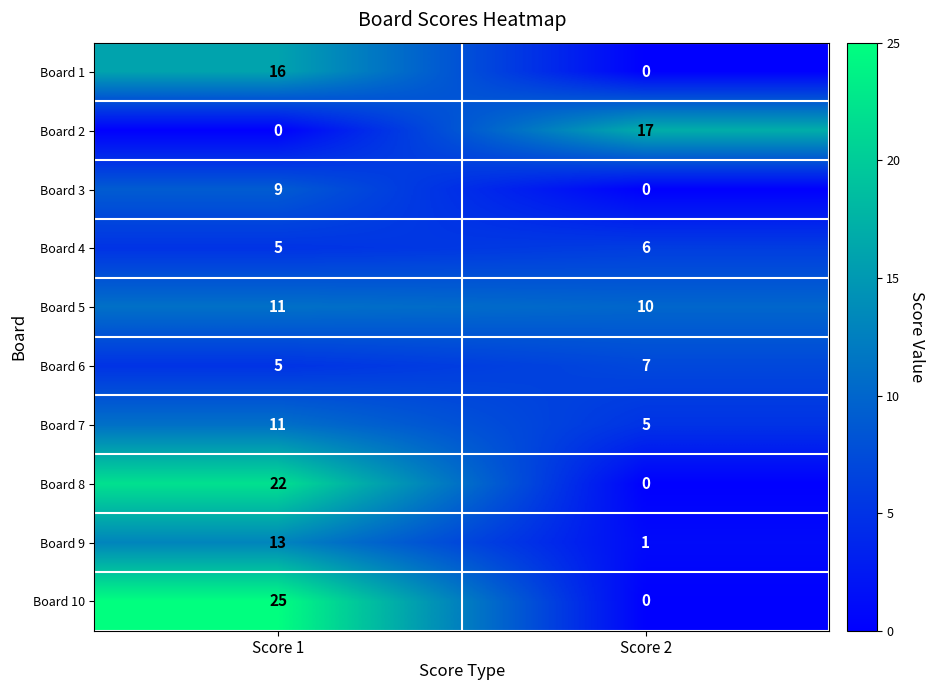

The Board 4 series shows 6 at Score 2. True or false?

True